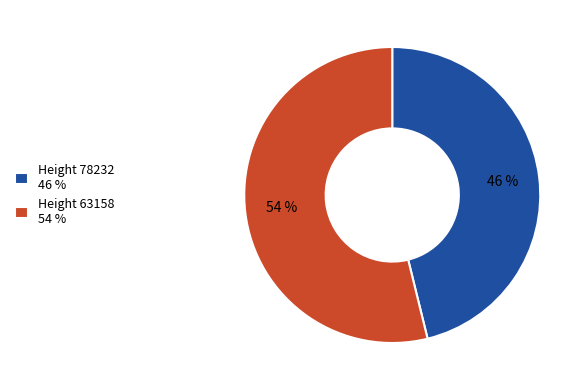

To the nearest percent, what portion does Height 63158 represent?

54%